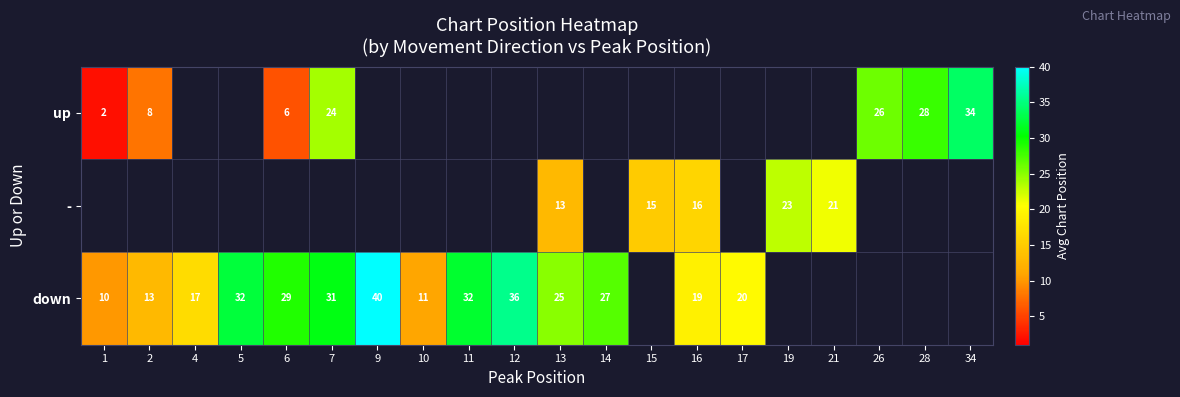

What is the difference between the highest and lowest values at 2?

5.0